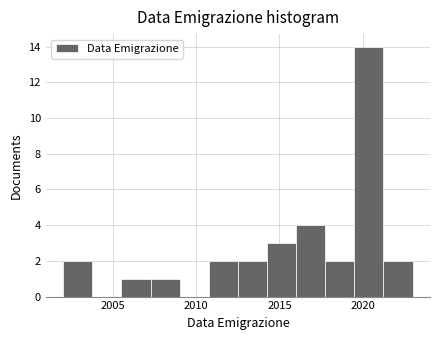

Around what value on the x-axis is the tallest bar? Give the approximate position of its centre, as read against the axis.

2020.5